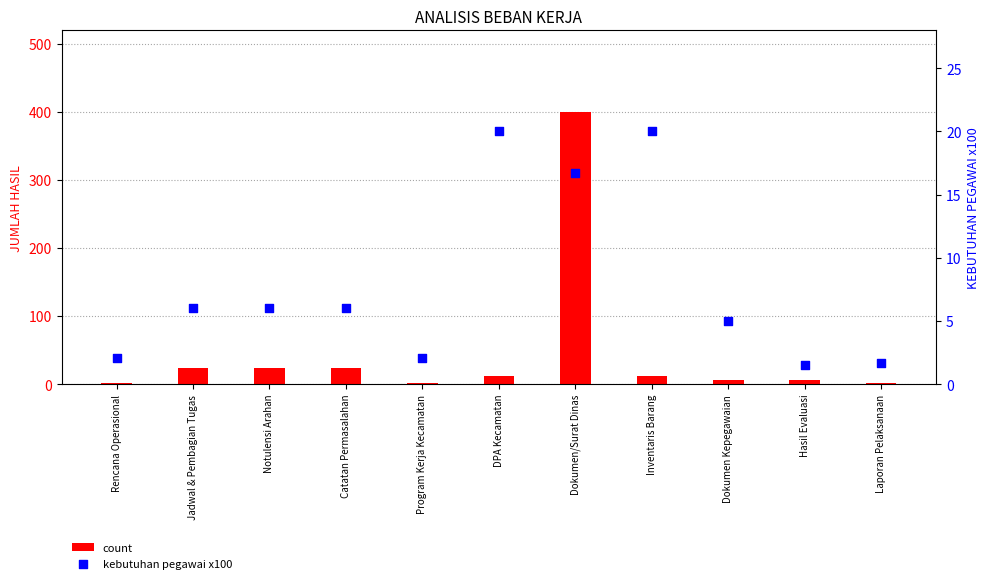

Which series has the widest spread of Y values?

count